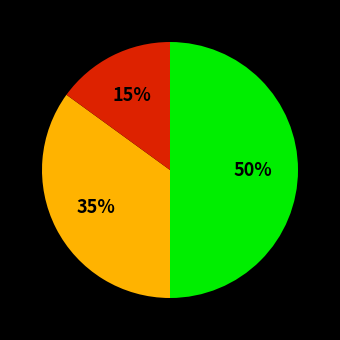

To the nearest percent, what is the difference between the largest and smallest slice percentages?

35%